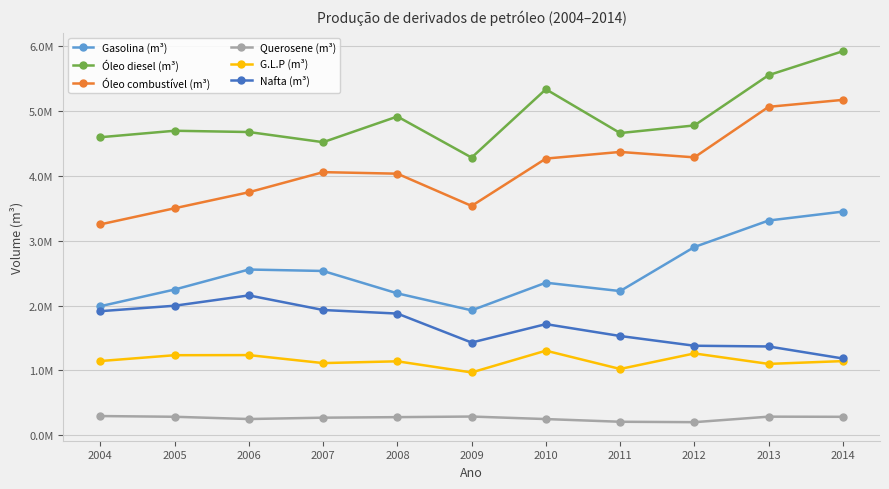

True or false: Querosene (m³) and Óleo diesel (m³) intersect in this chart.

False